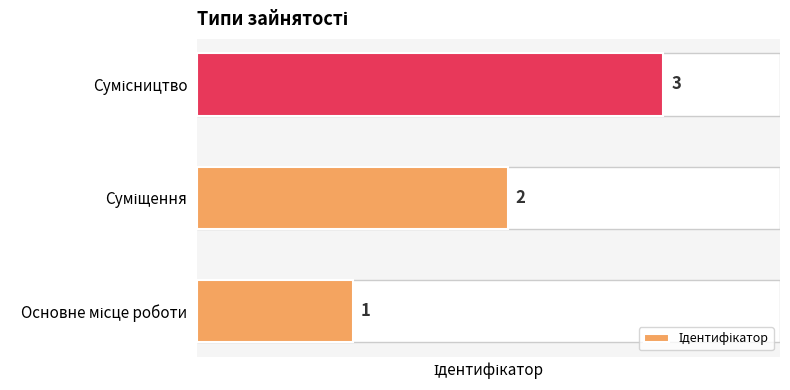

What is the greatest value displayed?

3